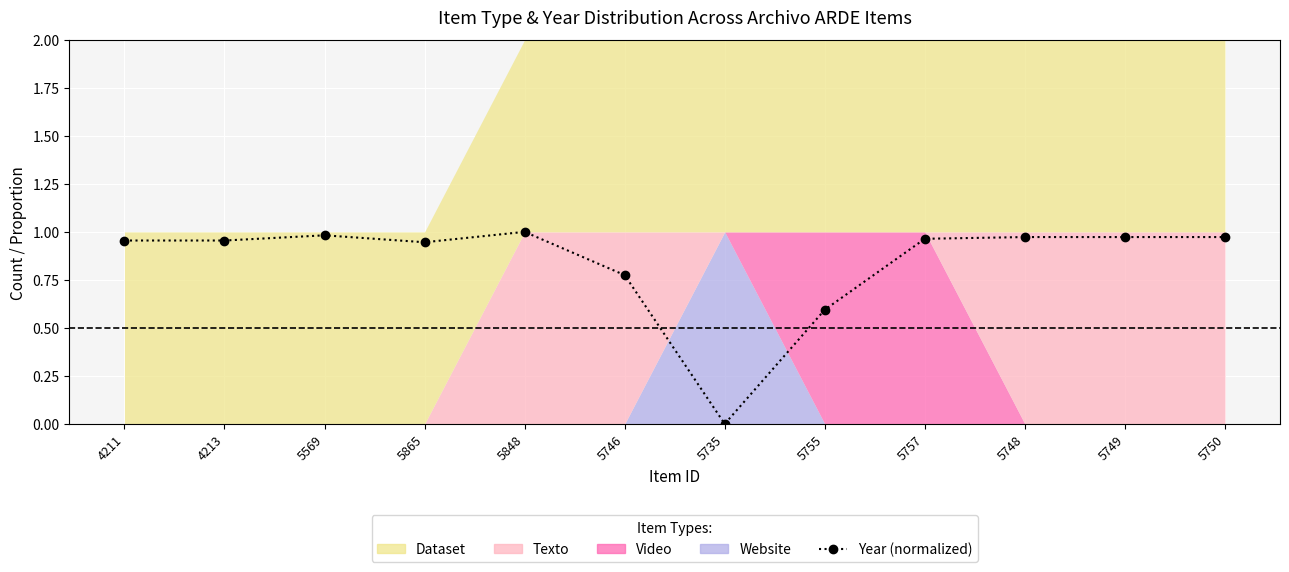

How many data points are above 0?

11